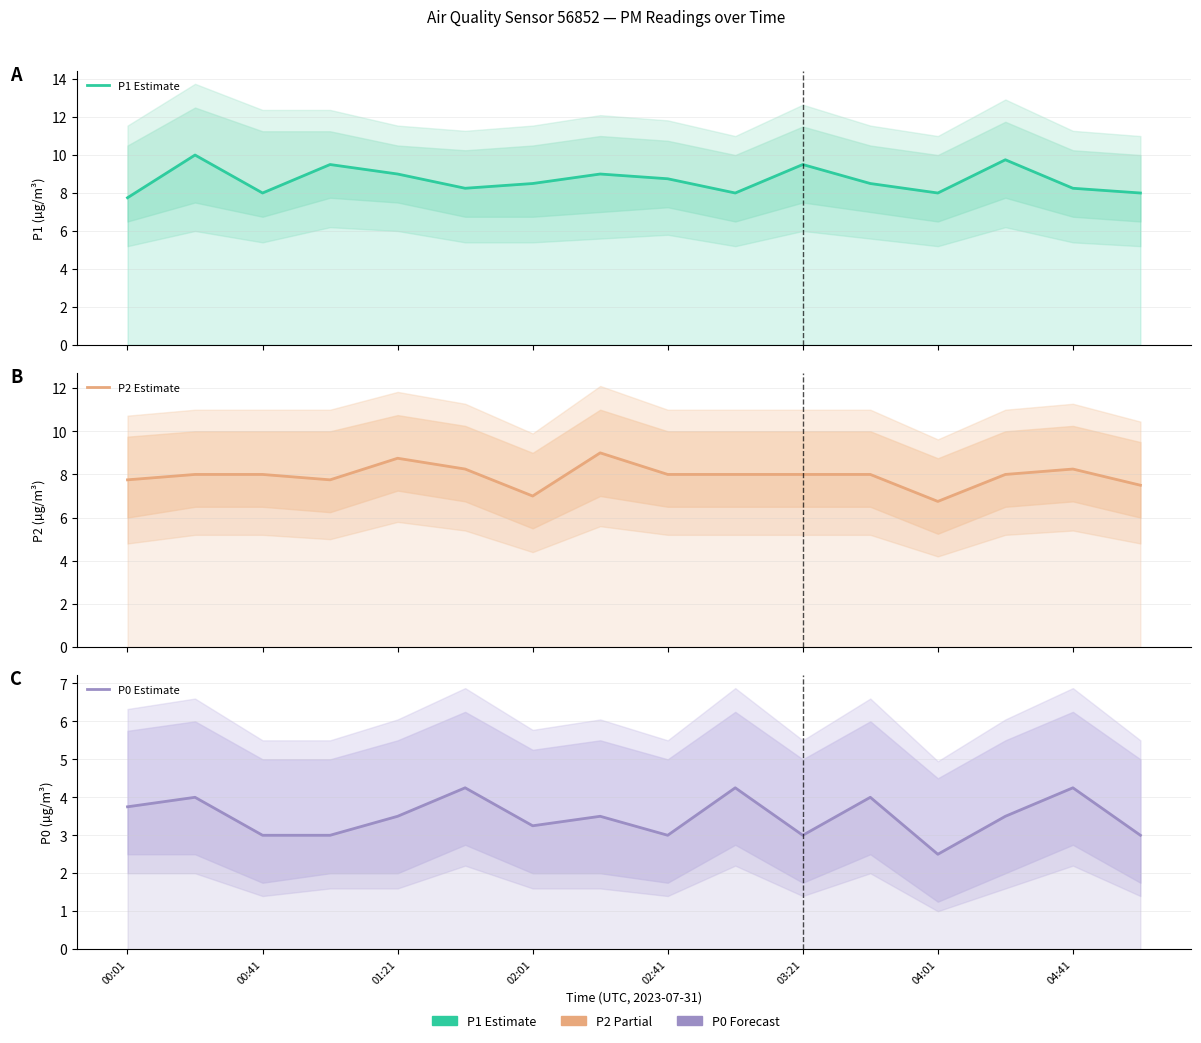

What is the average value of the P1 Estimate series?

8.7